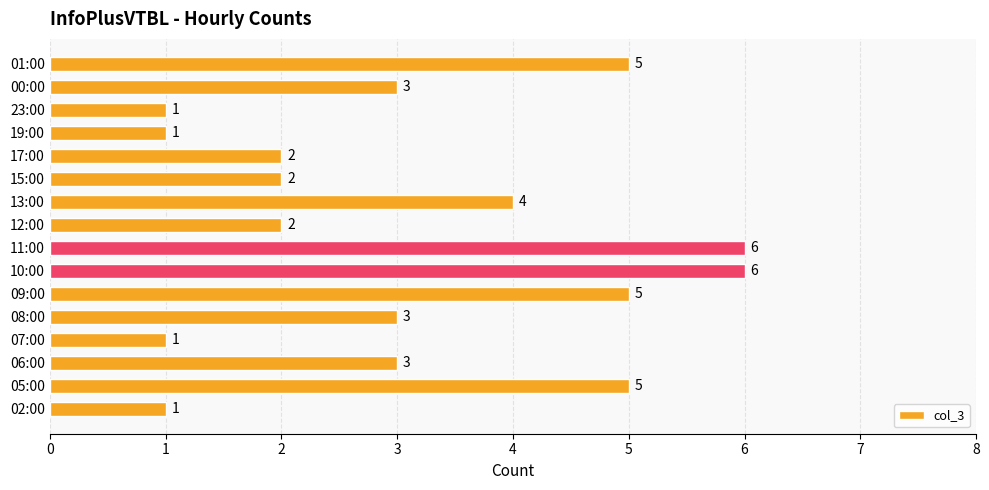

What is the difference between the values at 09:00 and 15:00?

3